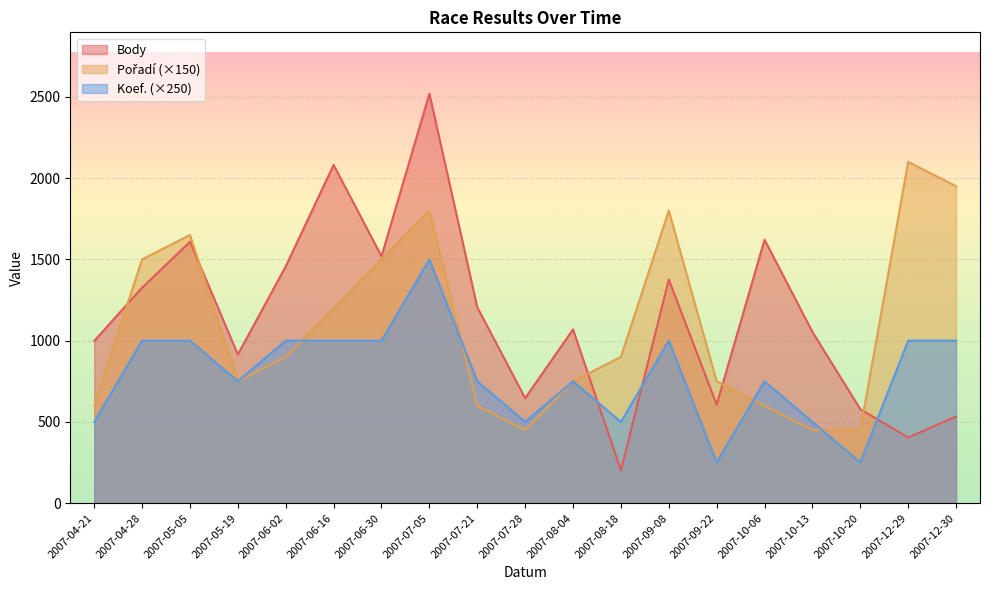

How many lines are shown in the chart?

3